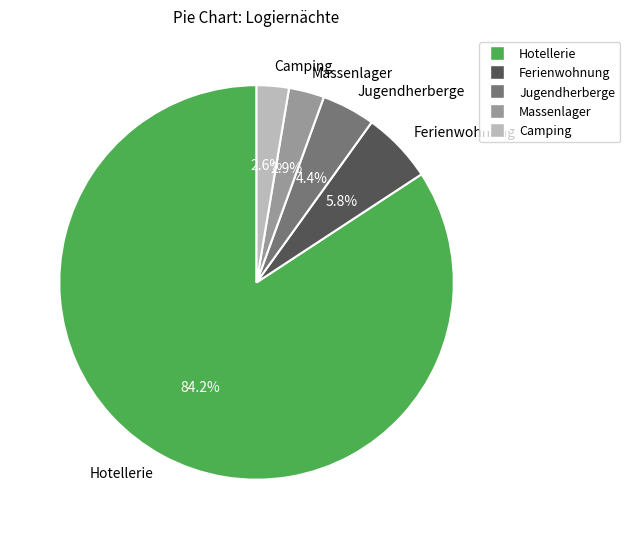

How many segments does this pie chart have?

5